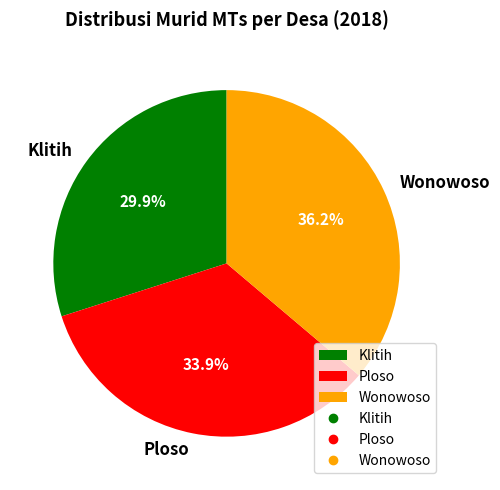

What is the largest slice in the pie chart?

Wonowoso